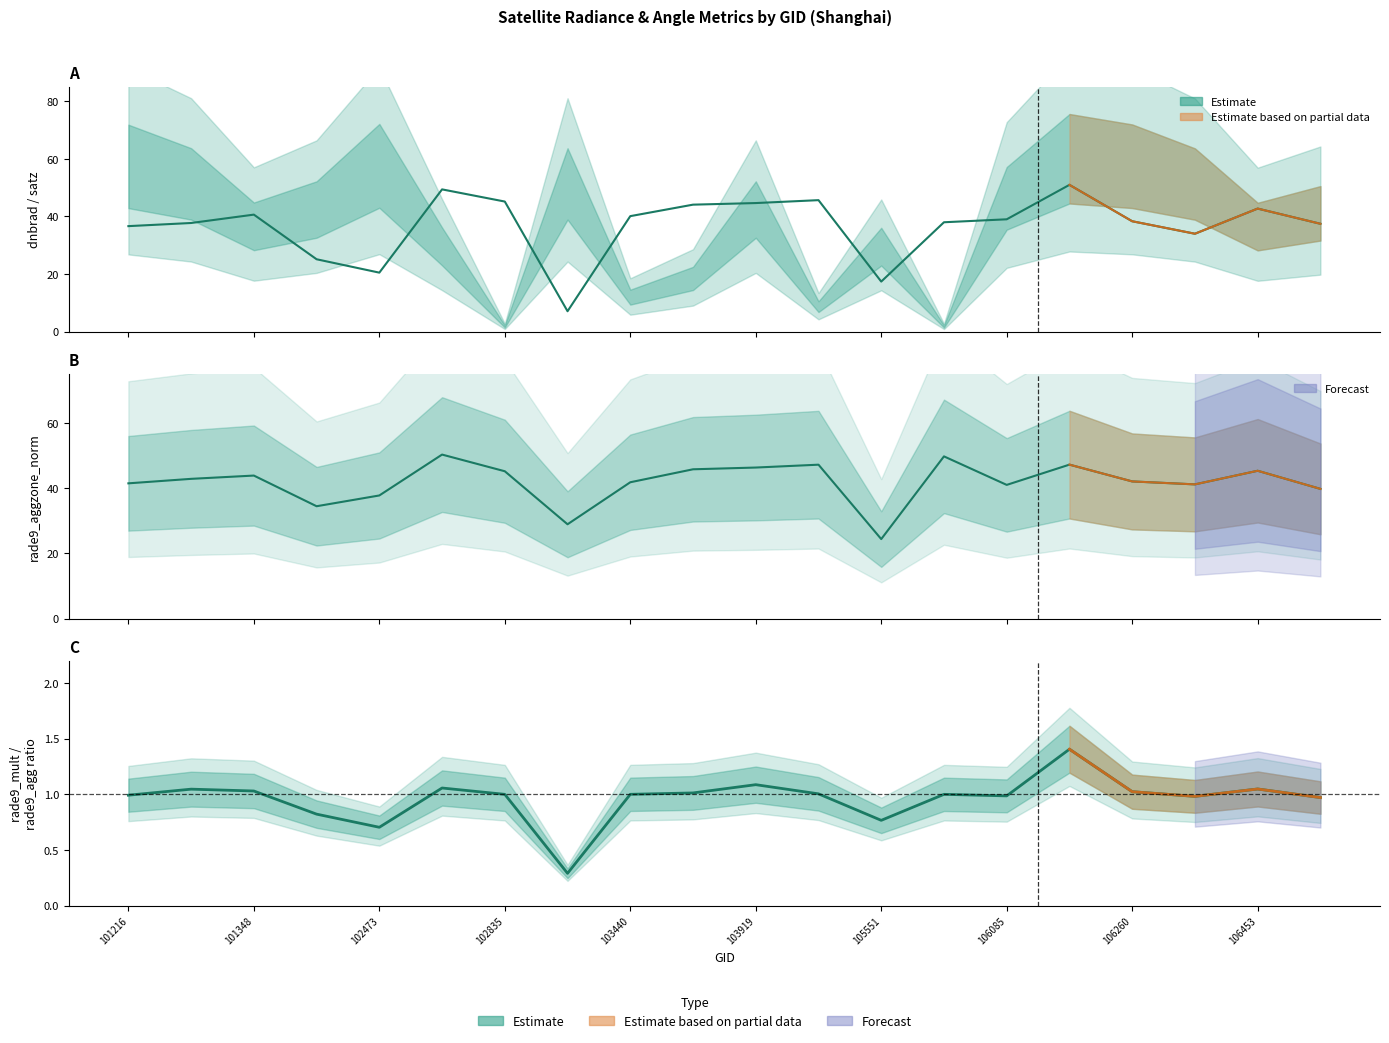

The rade9_mult_nadir_norm series shows 76.2 at 106260. True or false?

False